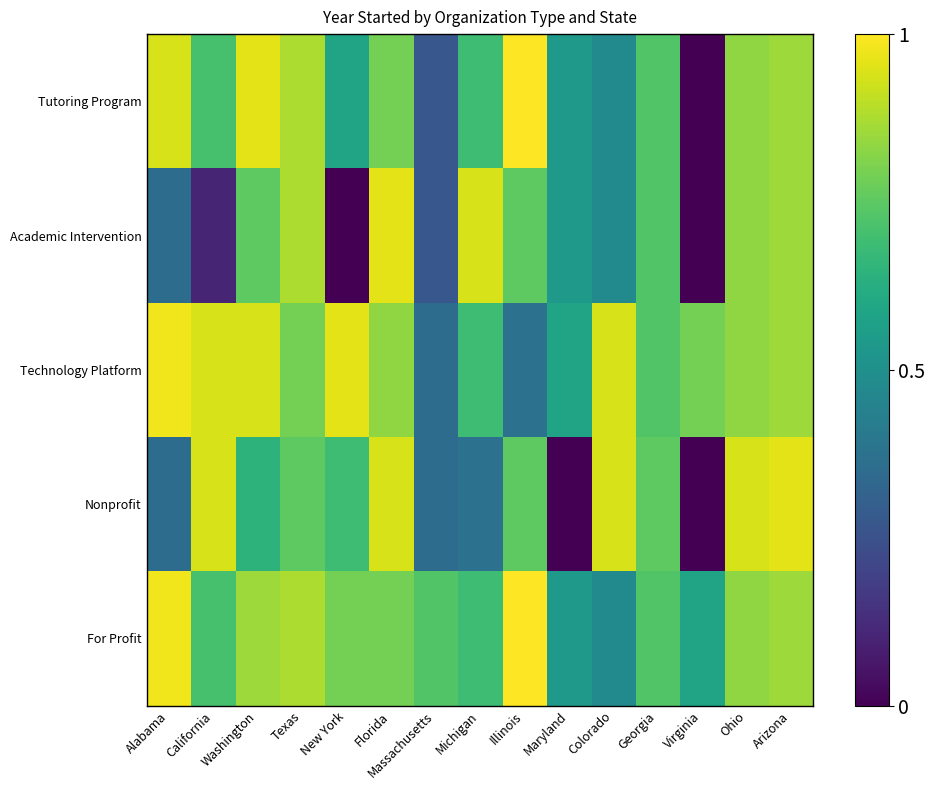

Rank the series by their maximum value, from lowest to highest.

Academic Intervention, Nonprofit, Technology Platform, Tutoring Program, For Profit